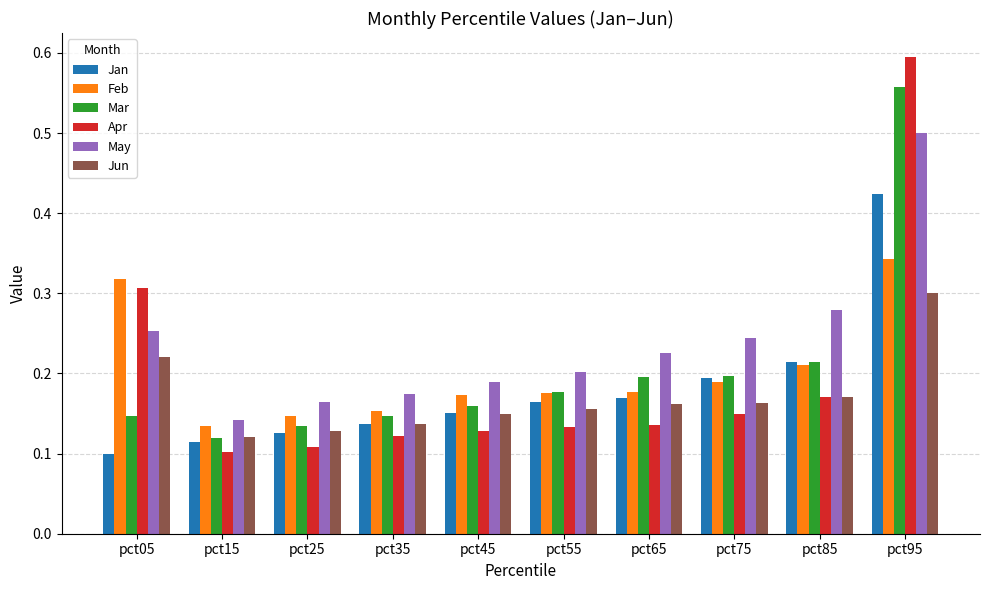

List the series in order of their peak value, lowest first.

Jun, Feb, Jan, May, Mar, Apr